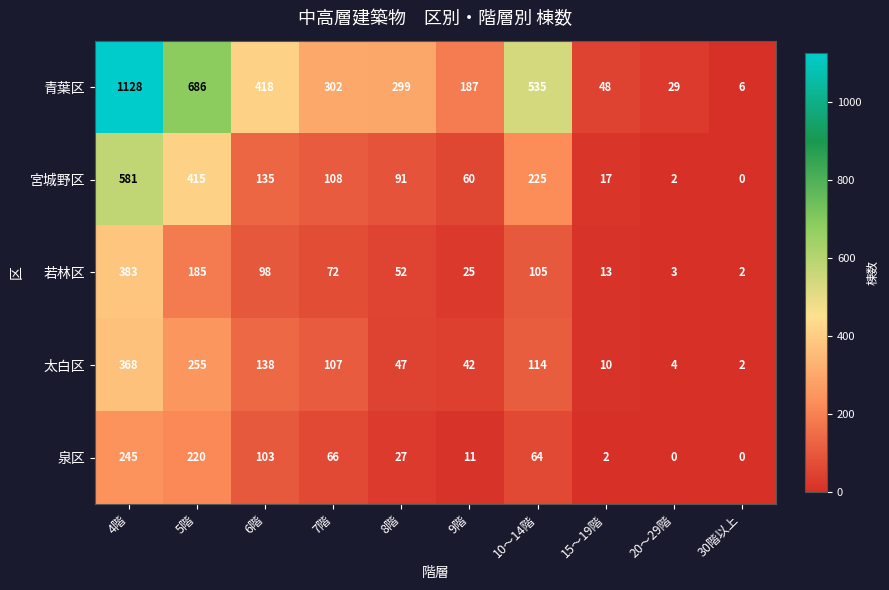

The 若林区 series shows 3 at 30階以上. True or false?

False